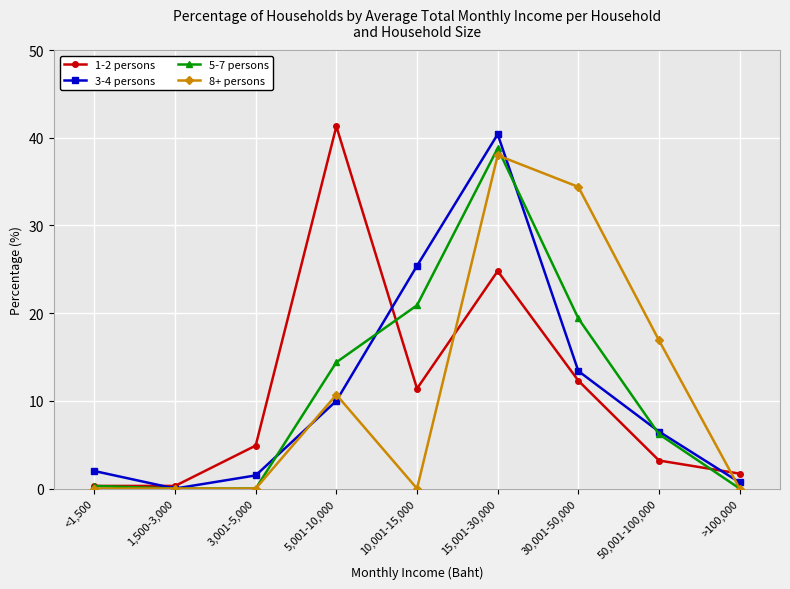

Where is the first local maximum for 3-4 persons?

15,001-30,000